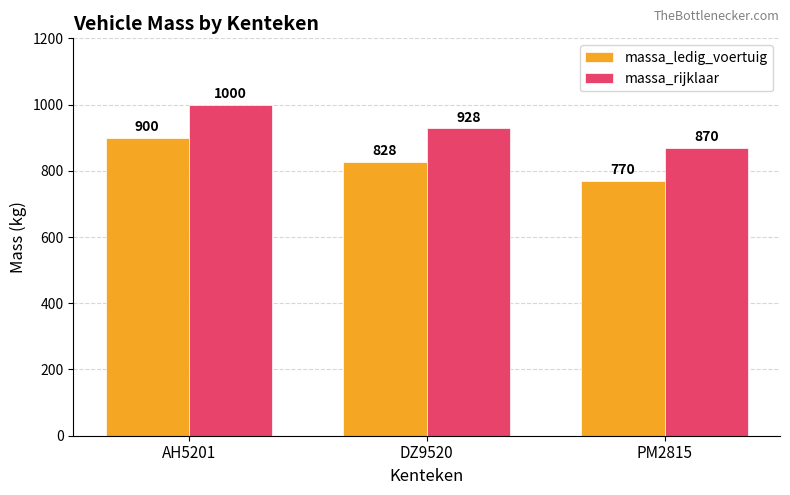

Rank the series by their average value, from highest to lowest.

massa_rijklaar, massa_ledig_voertuig